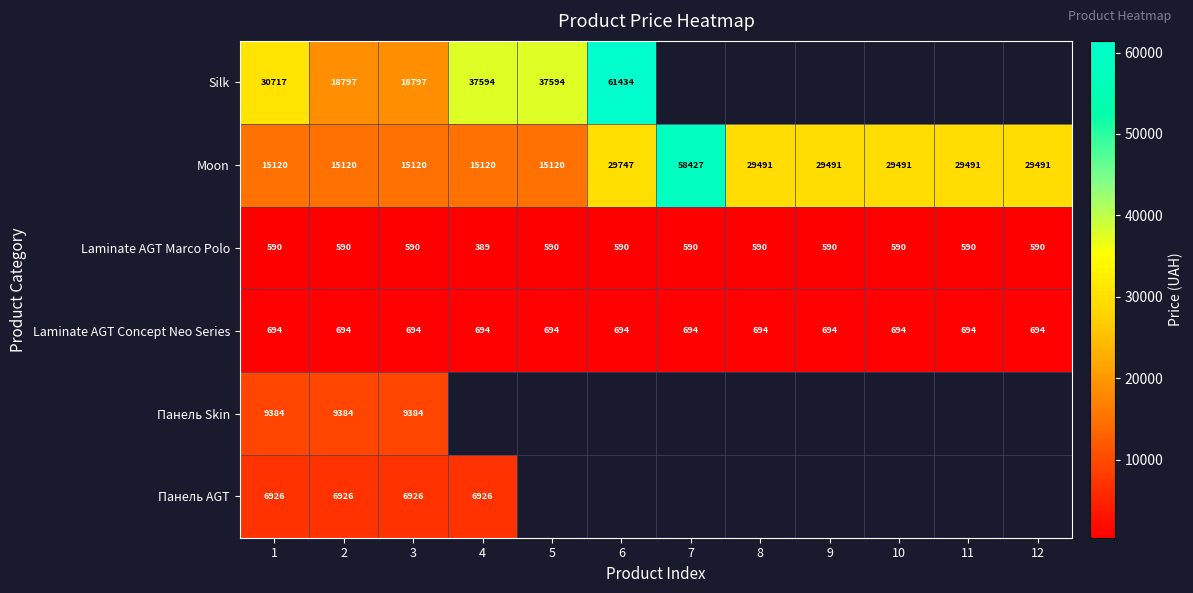

Is the value of Laminate AGT Concept Neo Series at 5 greater than the value of Moon at 9?

No